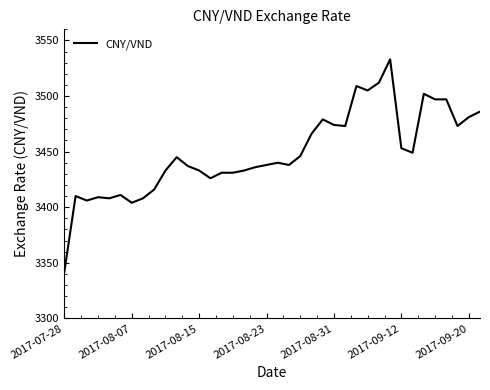

What is the difference between the maximum and minimum values?

191